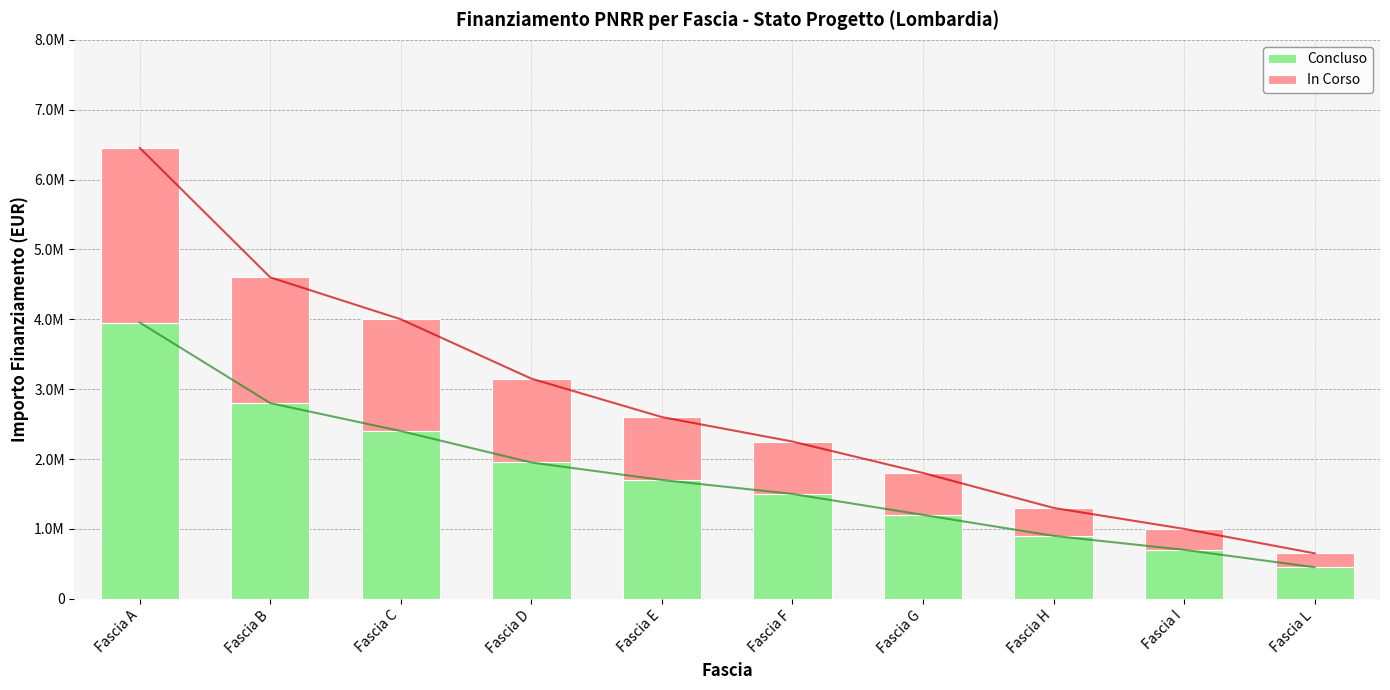

How many data points does each series have?

10